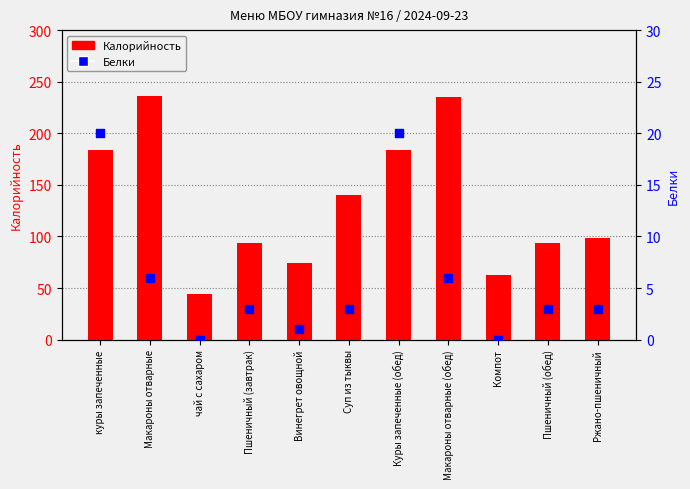

Is the value of Белки at Ржано-пшеничный greater than the value of Калорийность at Ржано-пшеничный?

No